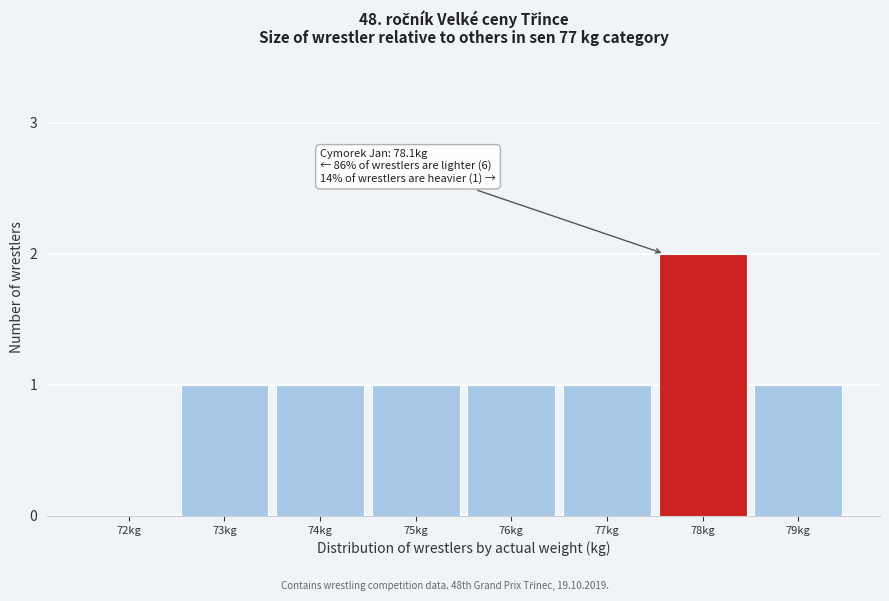

Reading left to right, extract all data points from this chart.

72kg=0	73kg=1	74kg=1	75kg=1	76kg=1	77kg=1	78kg=2	79kg=1